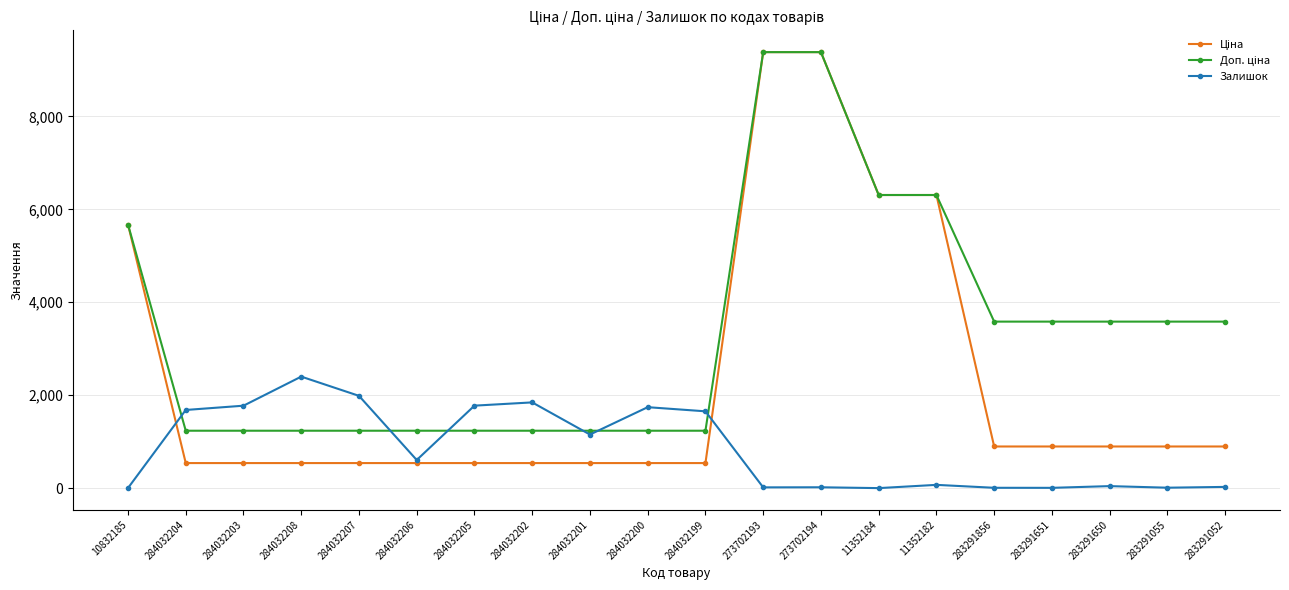

What is the difference between the highest and lowest values at 284032204?

1143.0